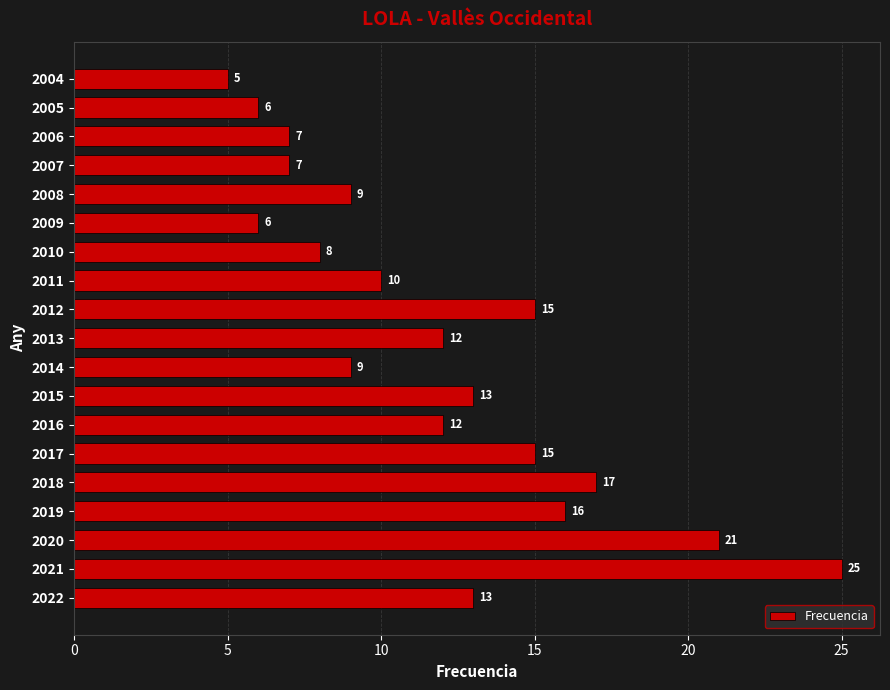

How many categories are shown in the chart?

19